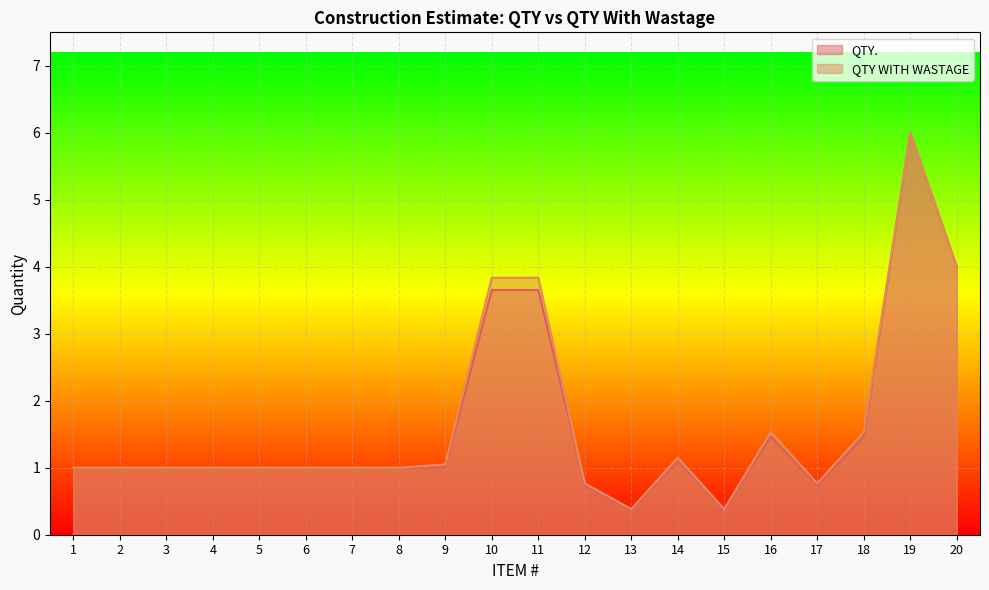

How many data points does each series have?

20